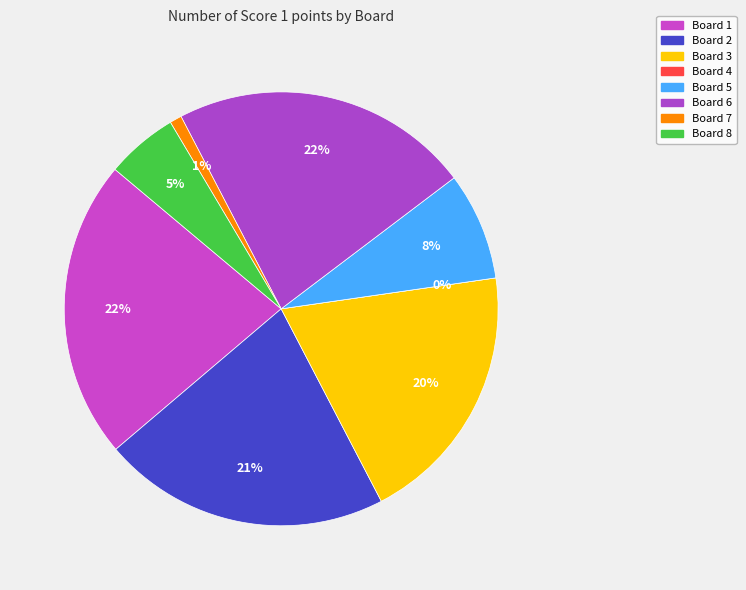

Approximately how many times larger is the value at Board 1 compared to Board 8?

4.2